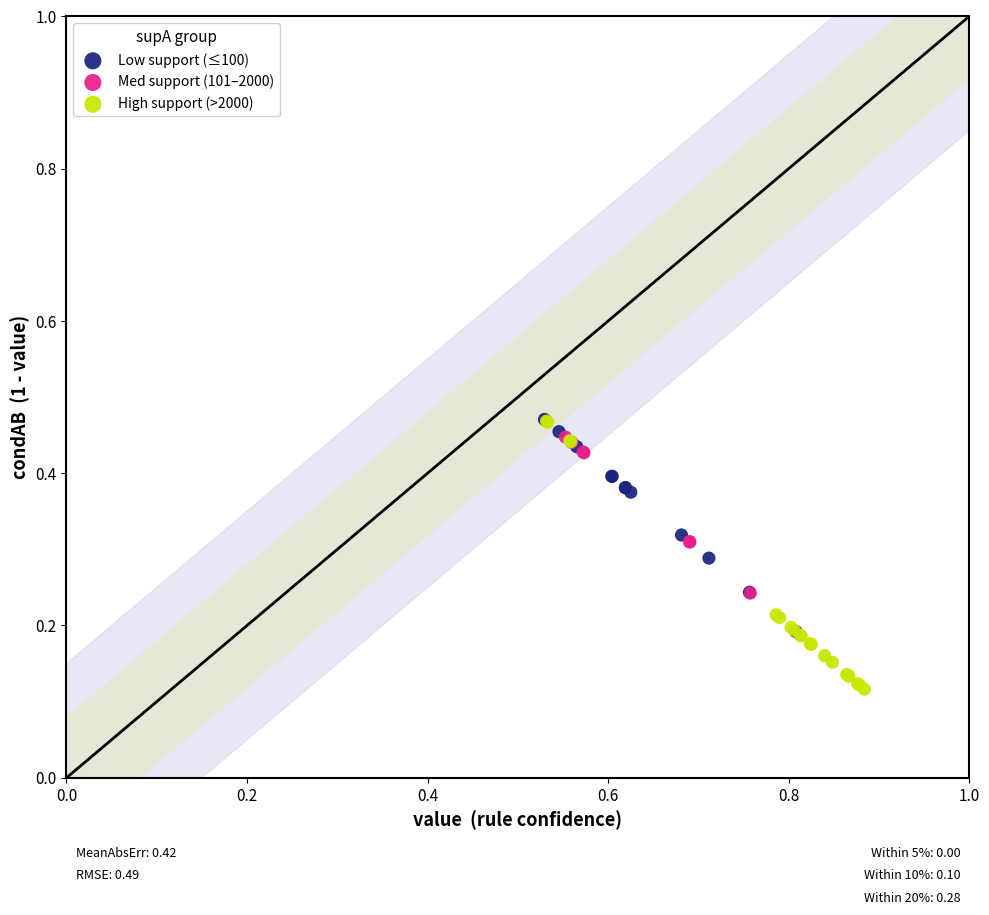

Which series has the widest spread of Y values?

High support (>2000)